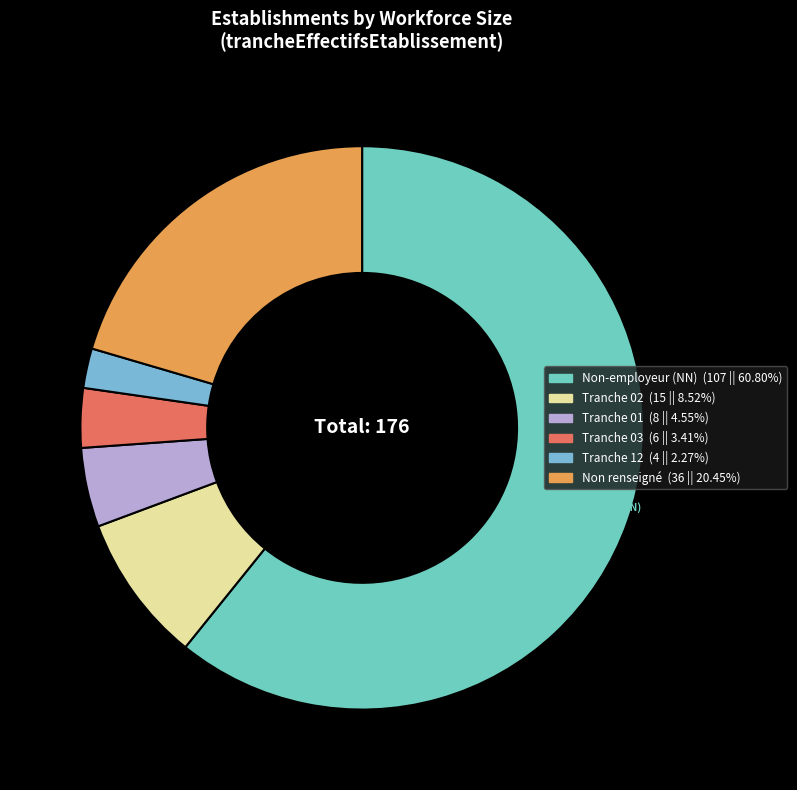

Which slice is the largest?

NN